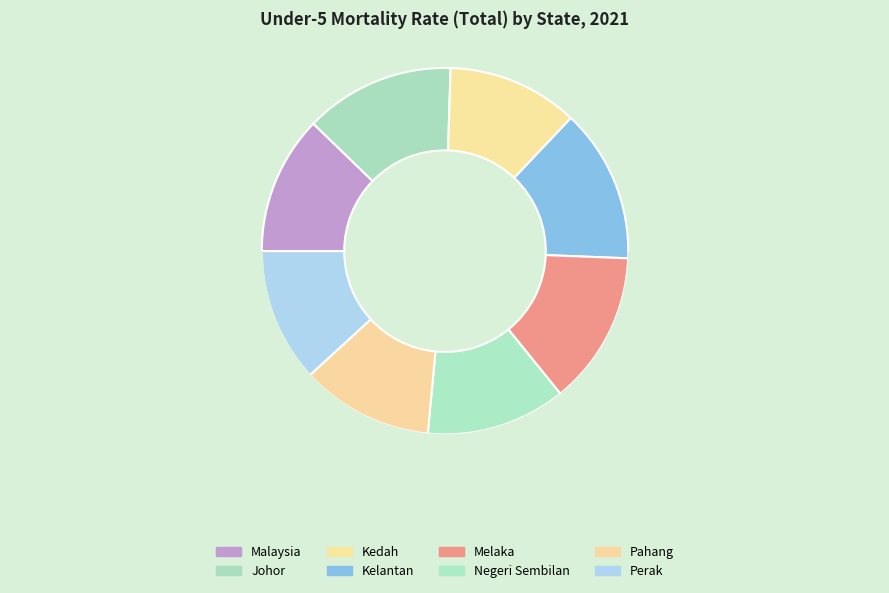

To the nearest percent, what portion does Johor represent?

13%